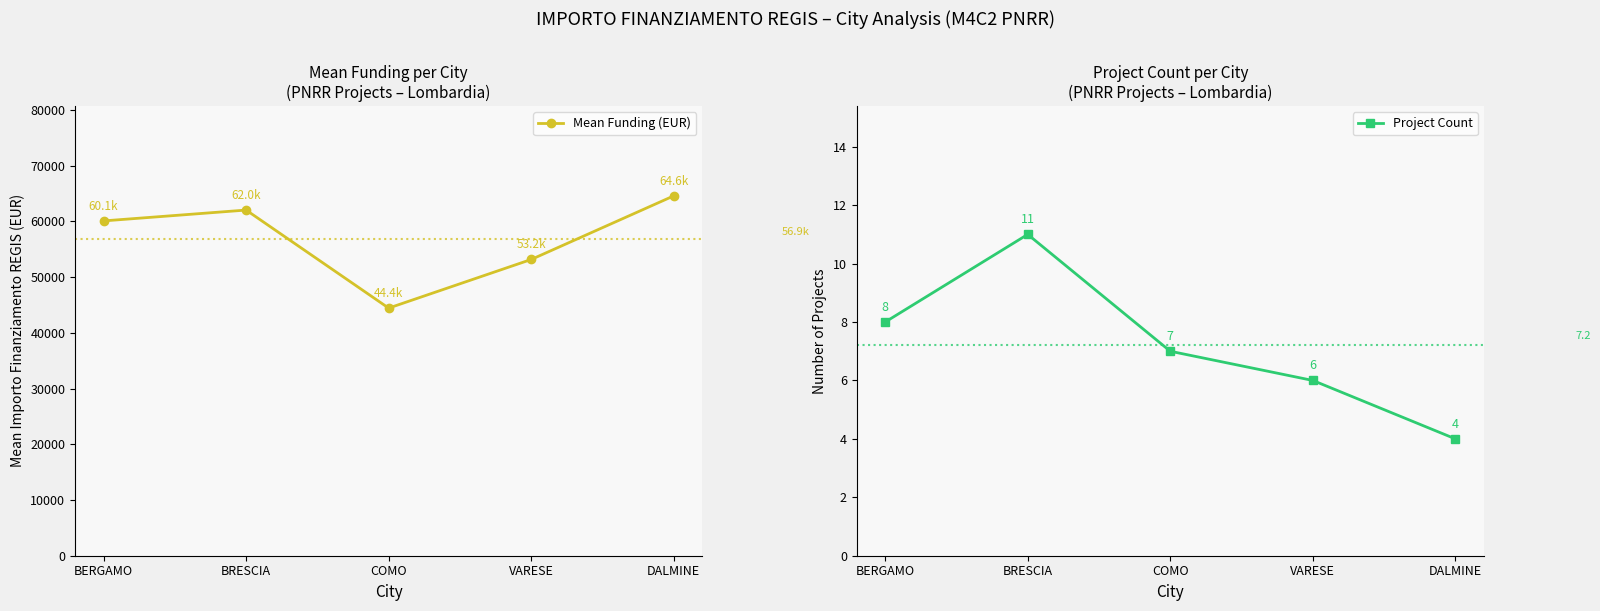

What value does the Project Count series have at BERGAMO?

8